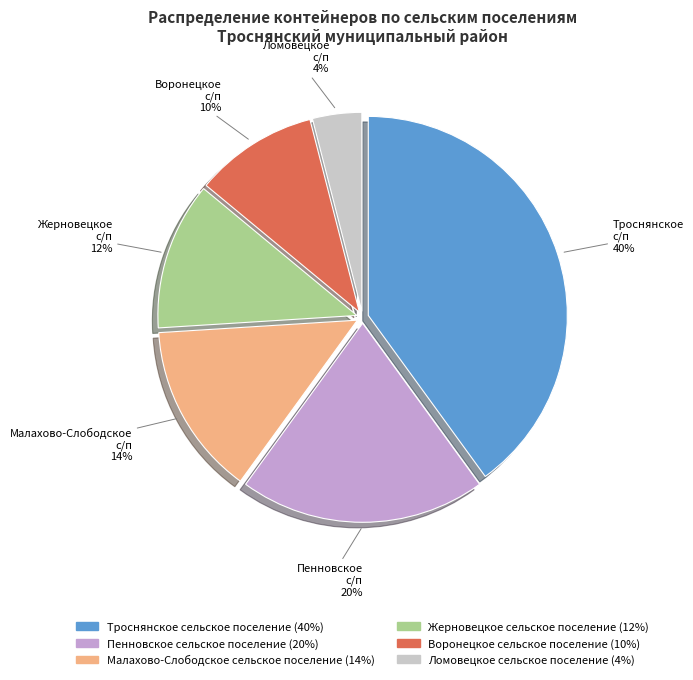

Is there a majority slice in this chart?

No